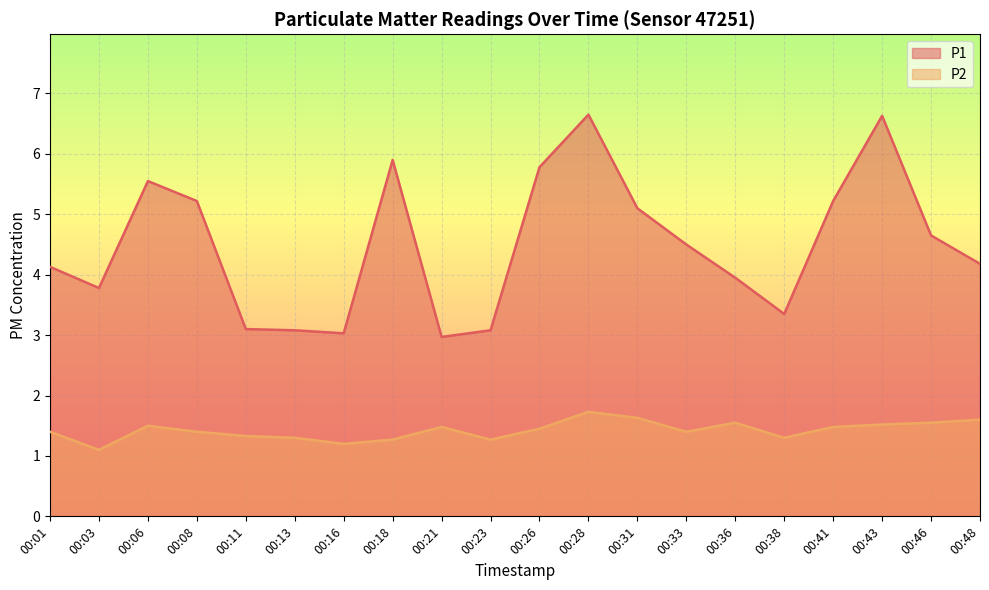

Does the chart display data point markers on the line(s)?

No